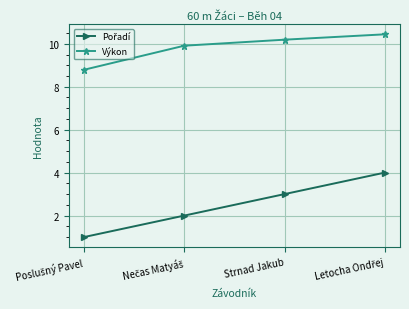

What is the label of the 3rd point from the left?

Strnad Jakub